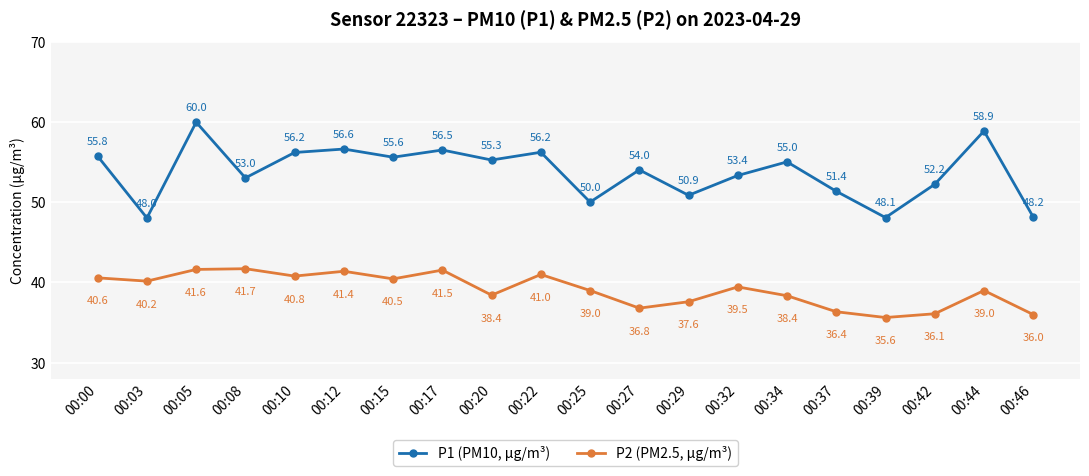

At which category is the sum across all series the highest?

00:05